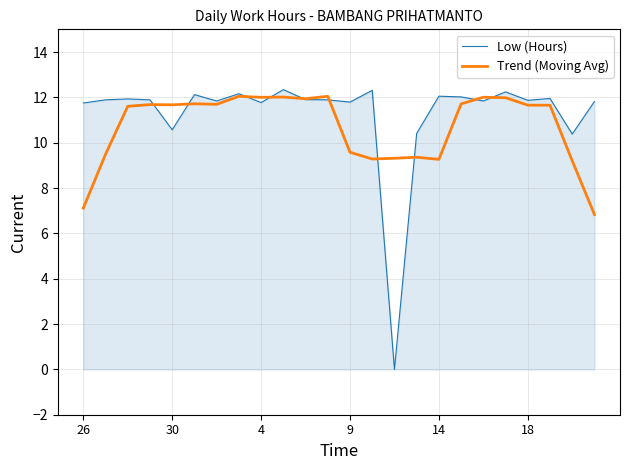

How many intersections are there between Low (Hours) and Trend (Moving Avg)?

10